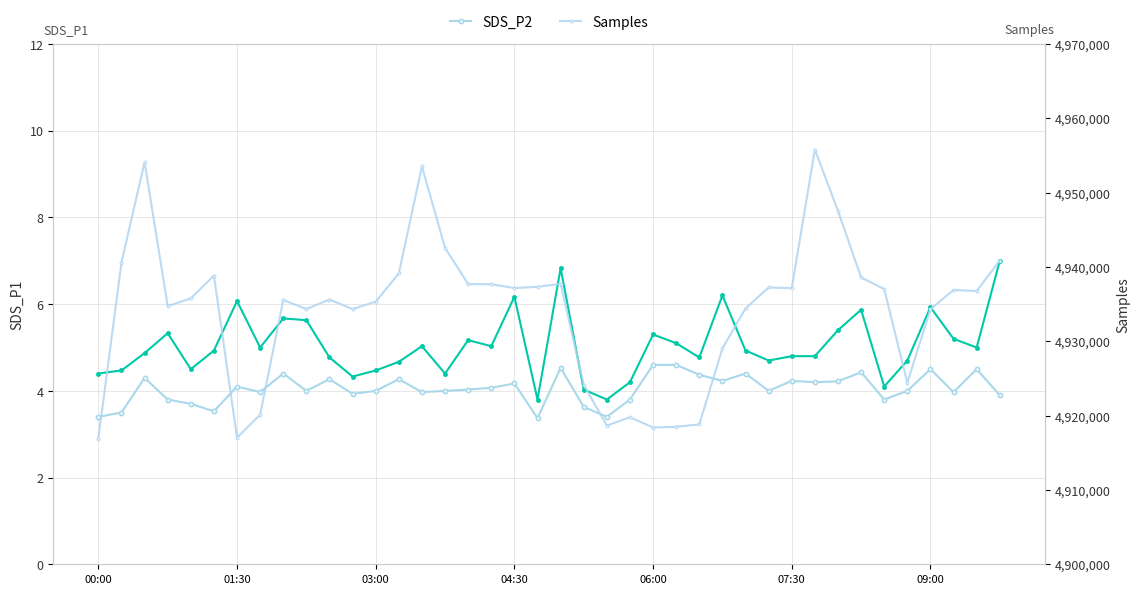

What is the total value across all series at 31?

4955810.0